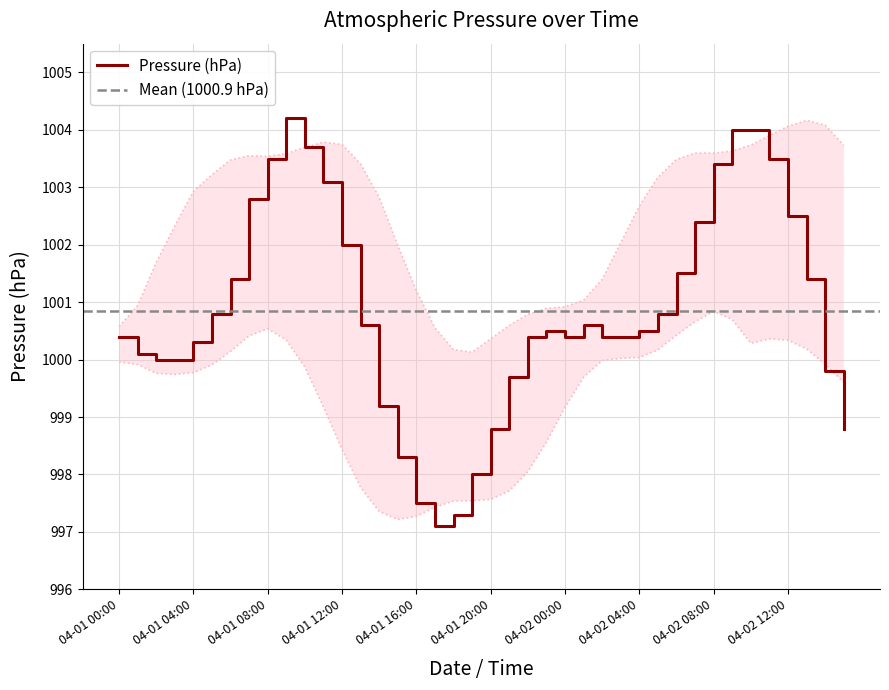

The value at 04-01 15:00 is 998.3. True or false?

True